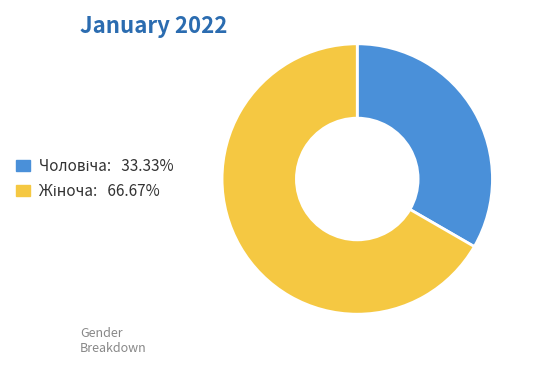

Is there any slice that represents more than half of the pie?

Yes